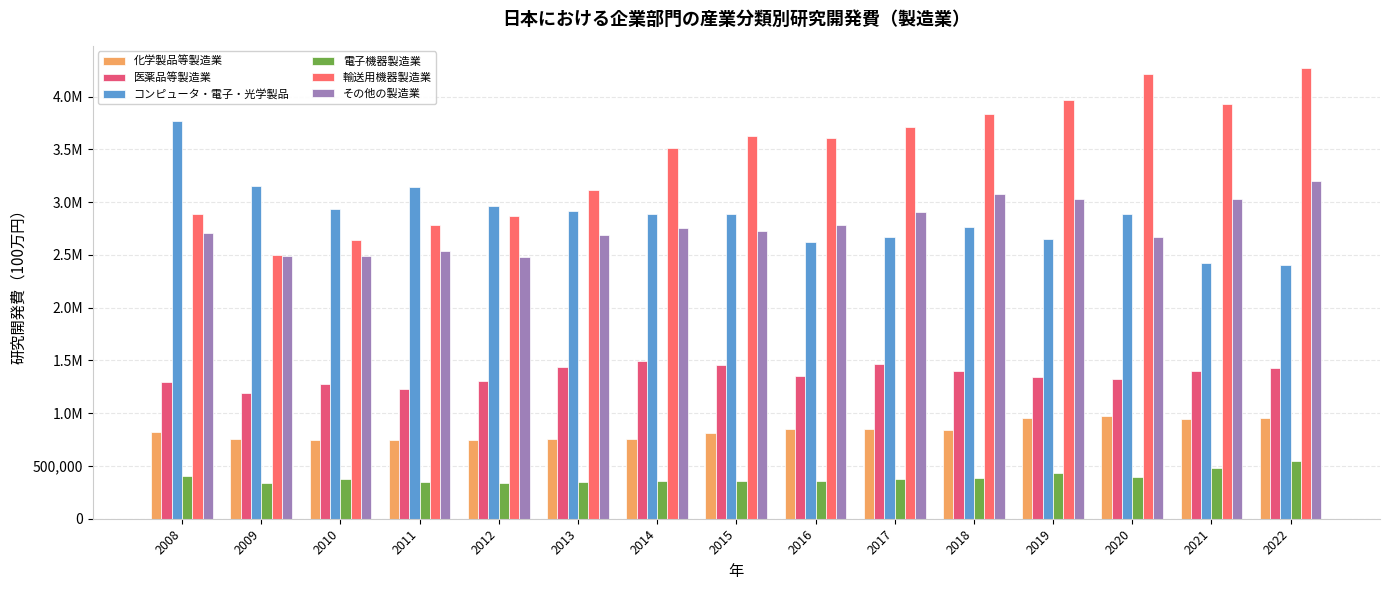

Is it true that 電子機器製造業 equals 613820 at 2017?

False